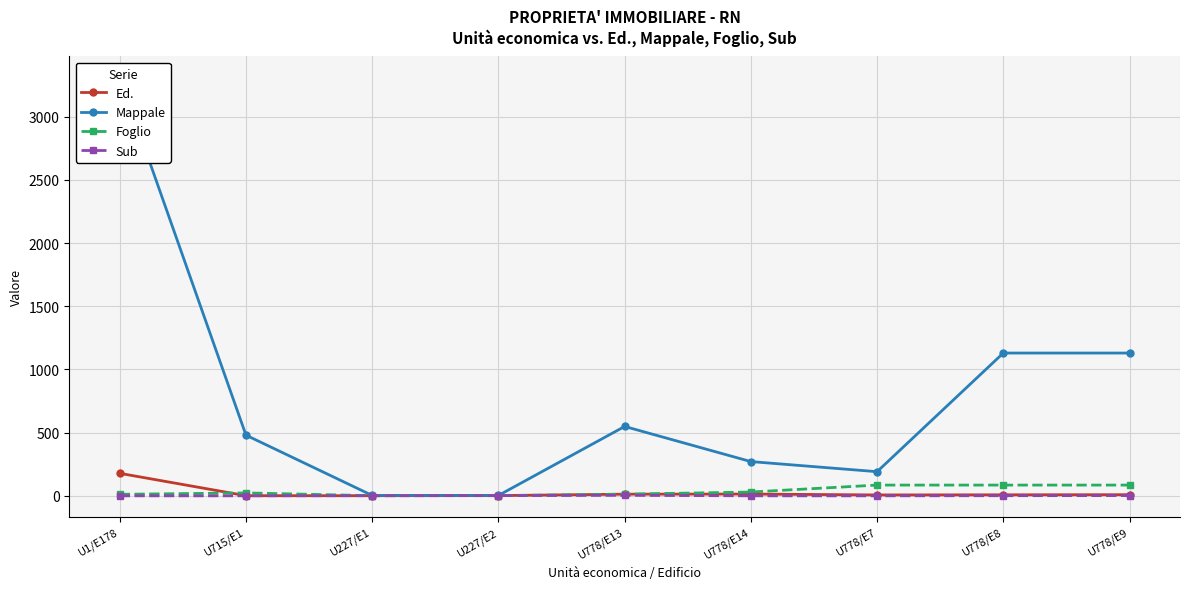

At which category is the sum across all series the highest?

U1/E178